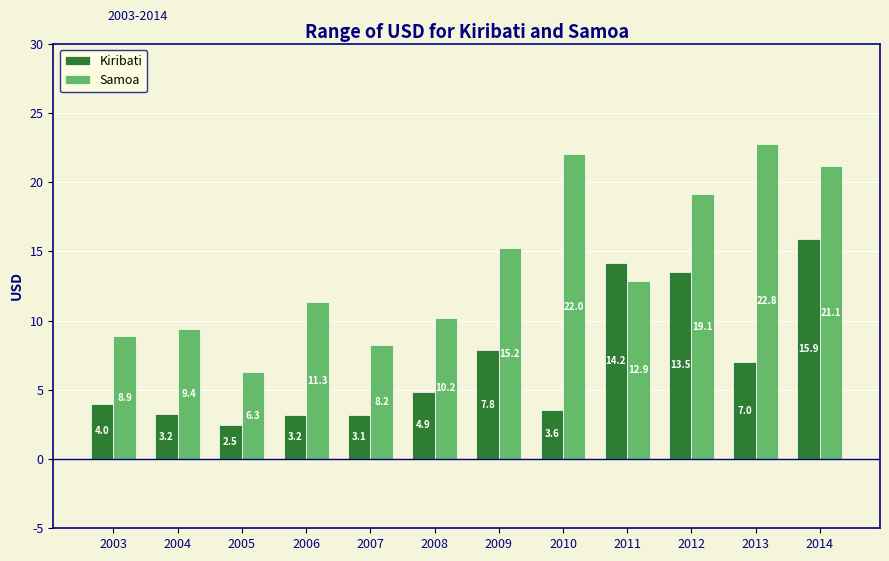

Where does the Samoa series first go above 12?

2009